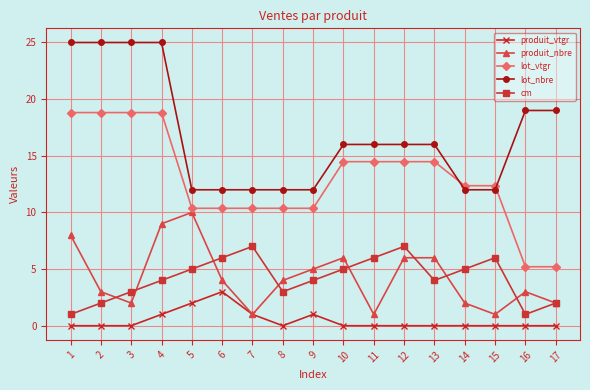

The produit_vtgr series shows 0.0 at 16. True or false?

True